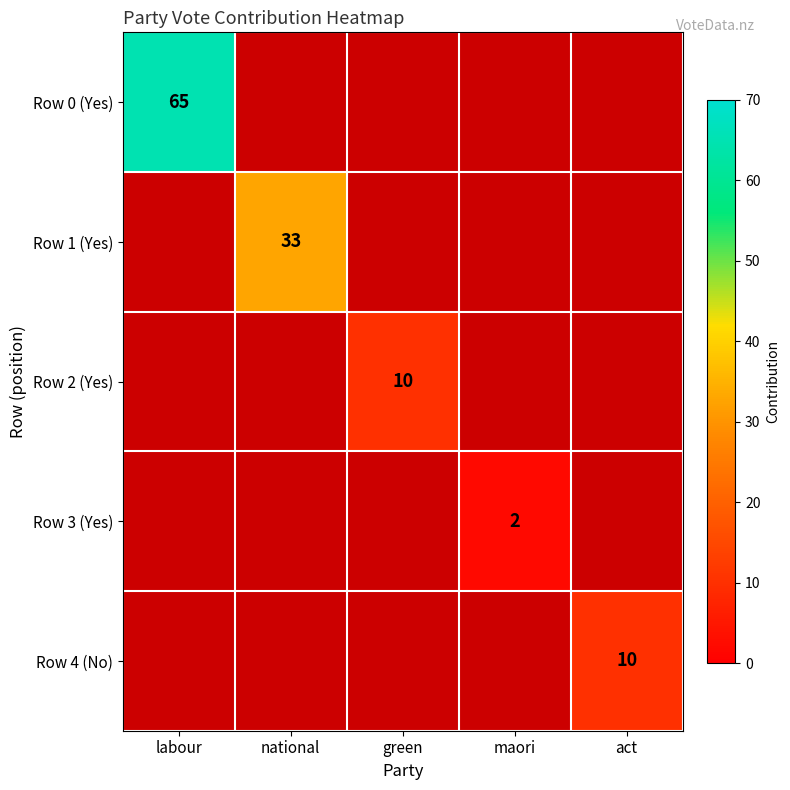

Which label corresponds to the largest value in the chart?

labour